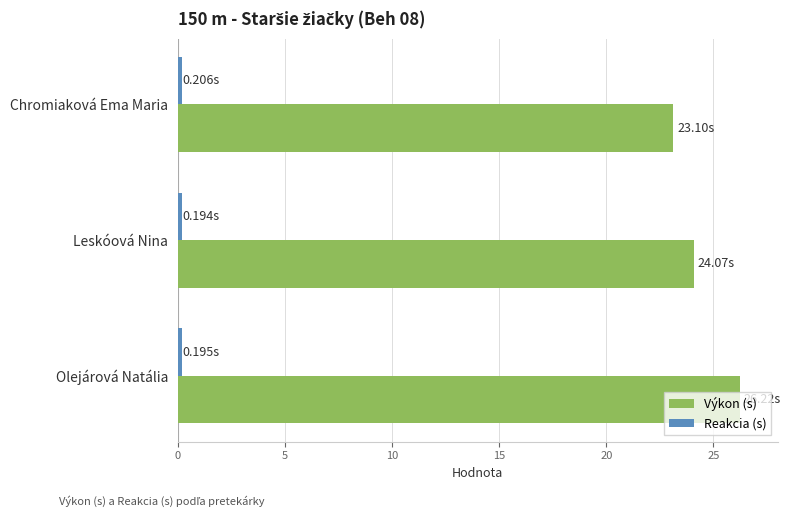

Rank the categories by Výkon (s) value from highest to lowest.

Olejárová Natália, Leskóová Nina, Chromiaková Ema Maria